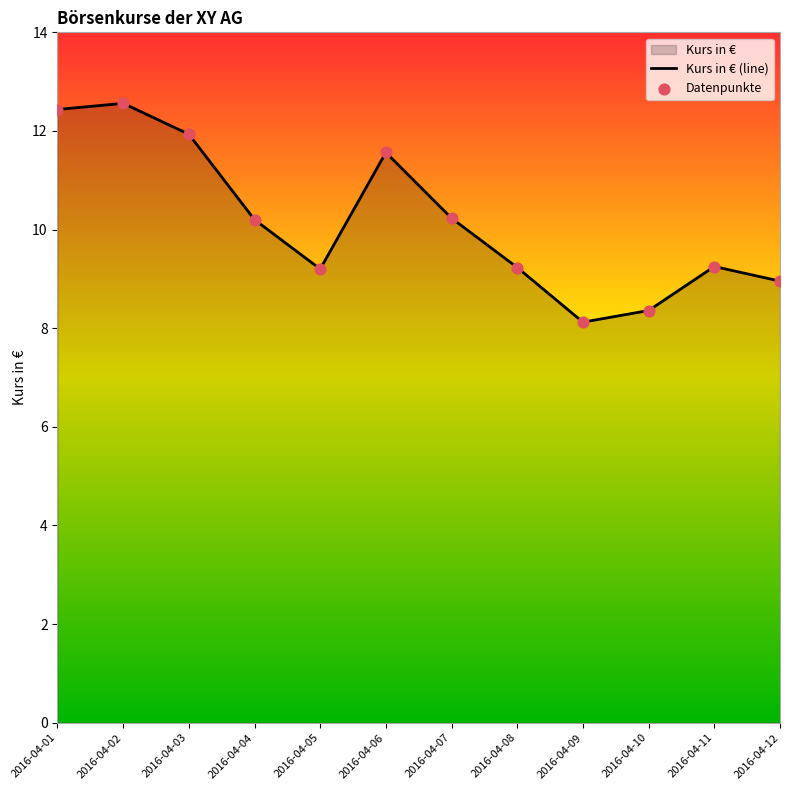

At how many categories does at least one series exceed 9?

9